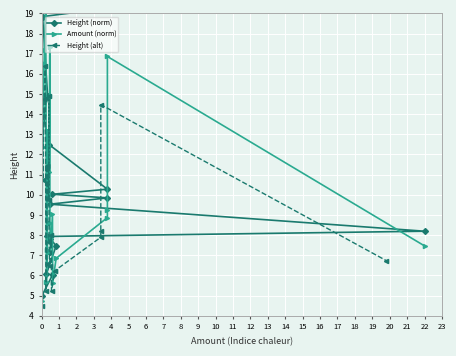

Is this an area chart (filled region under the line)?

No